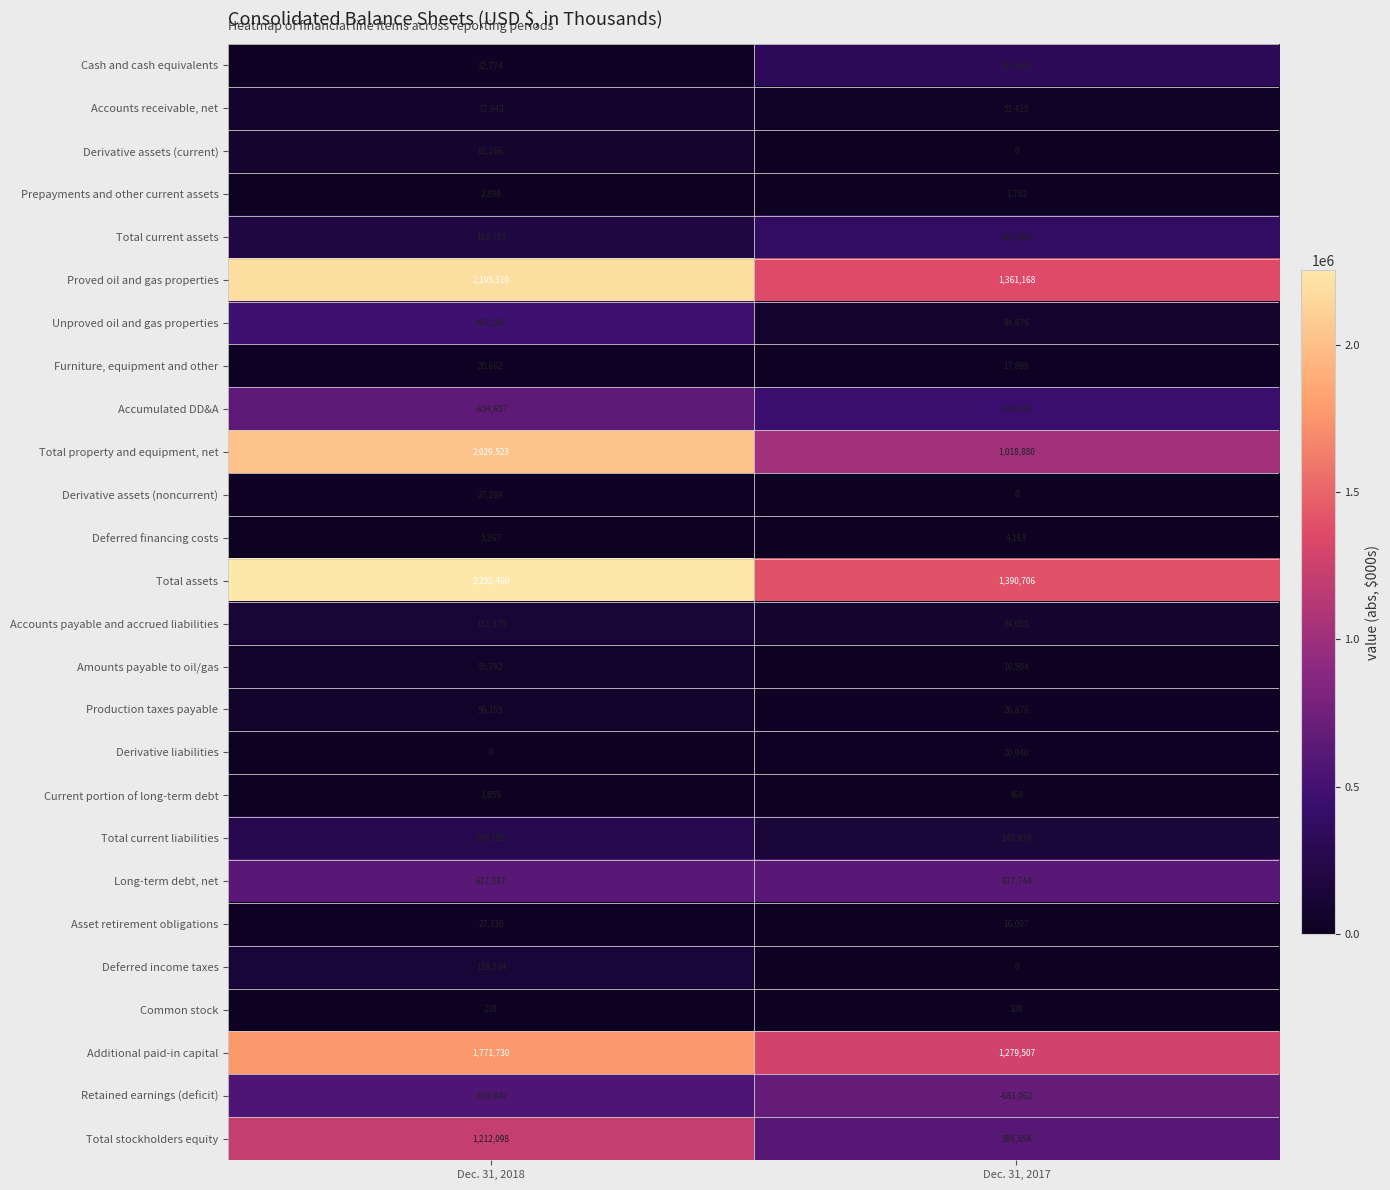

The value of Accounts receivable, net at Dec. 31, 2018 is 17719. True or false?

False